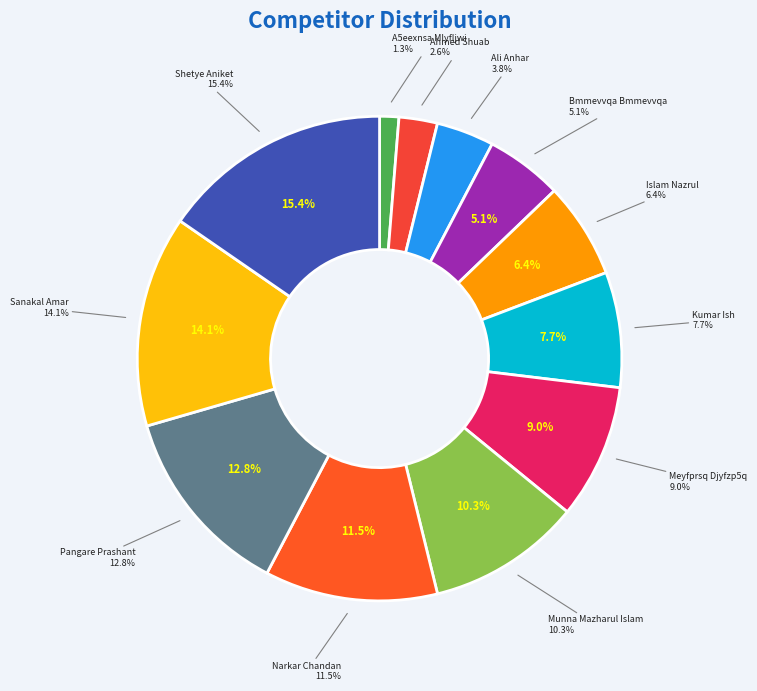

True or false: Ali Anhar accounts for 4% of the total.

True